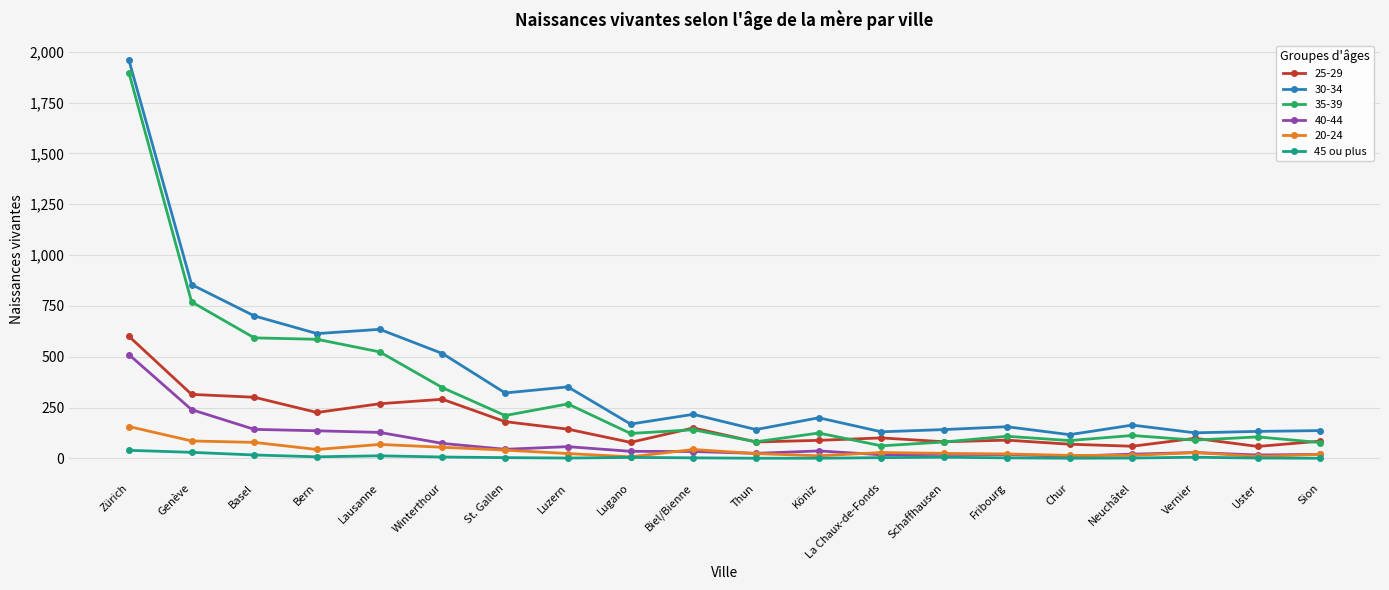

What is the minimum value shown in the chart?

1